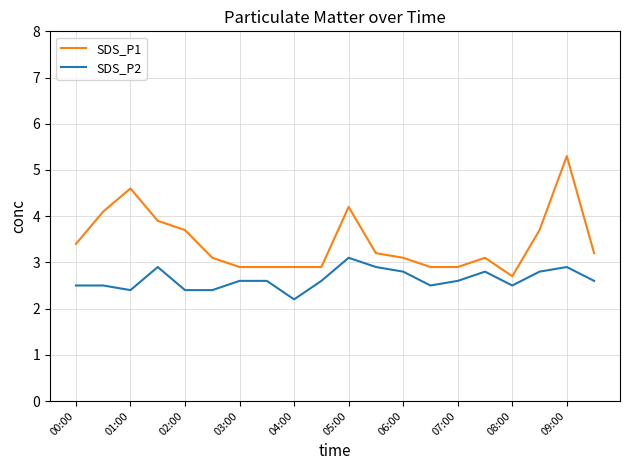

How many lines are shown in the chart?

2